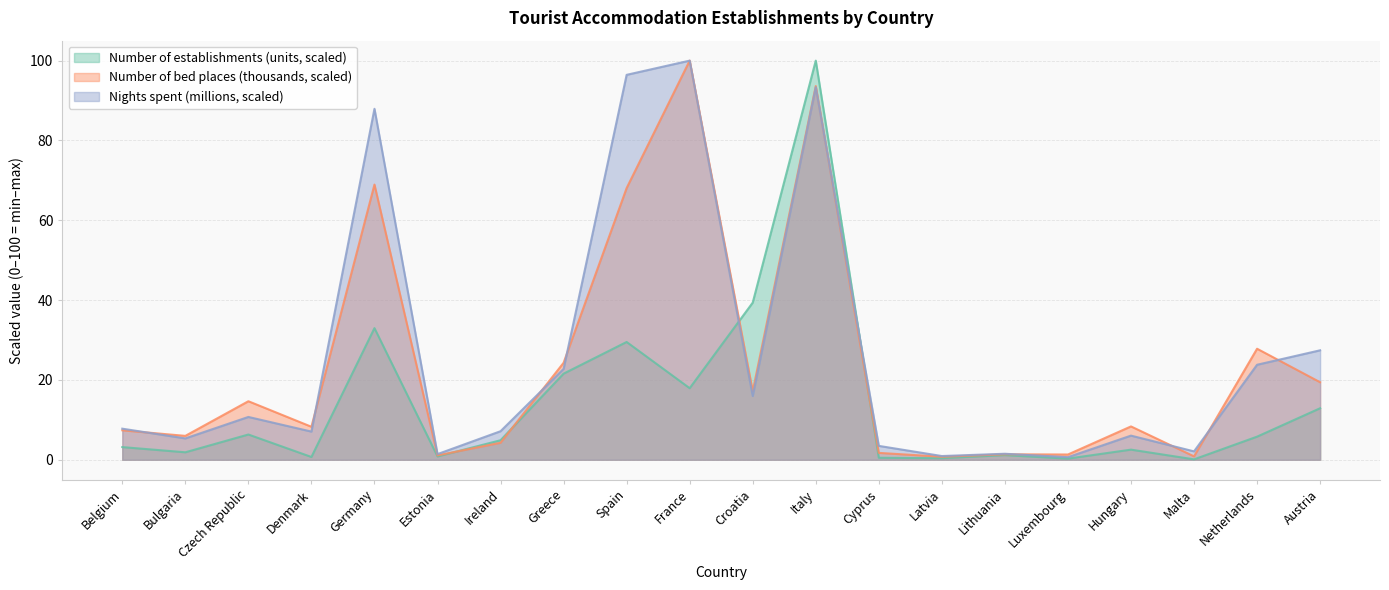

Which series has the largest range (max minus min)?

Number of establishments (units)